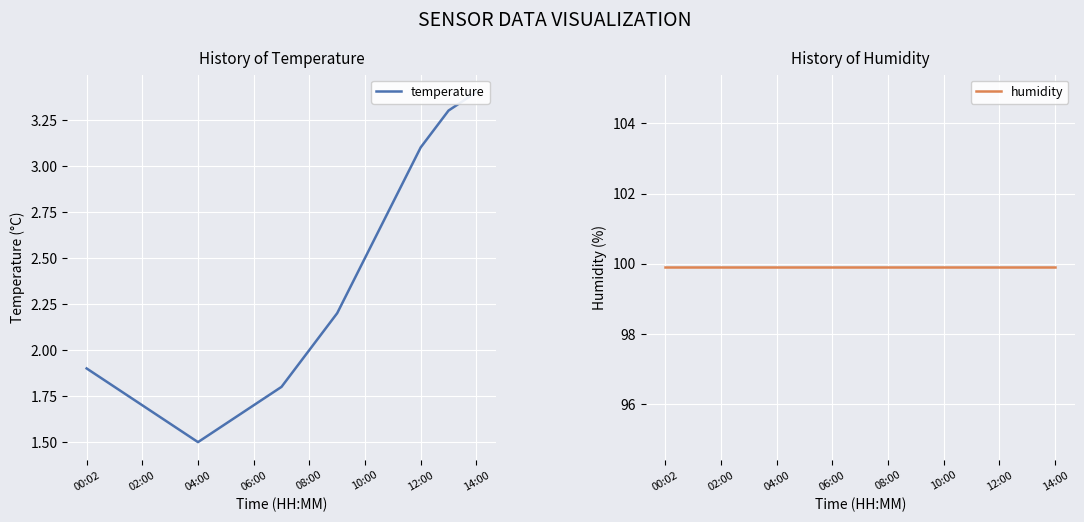

Which series changed the most between 06:00 and 12:00?

temperature